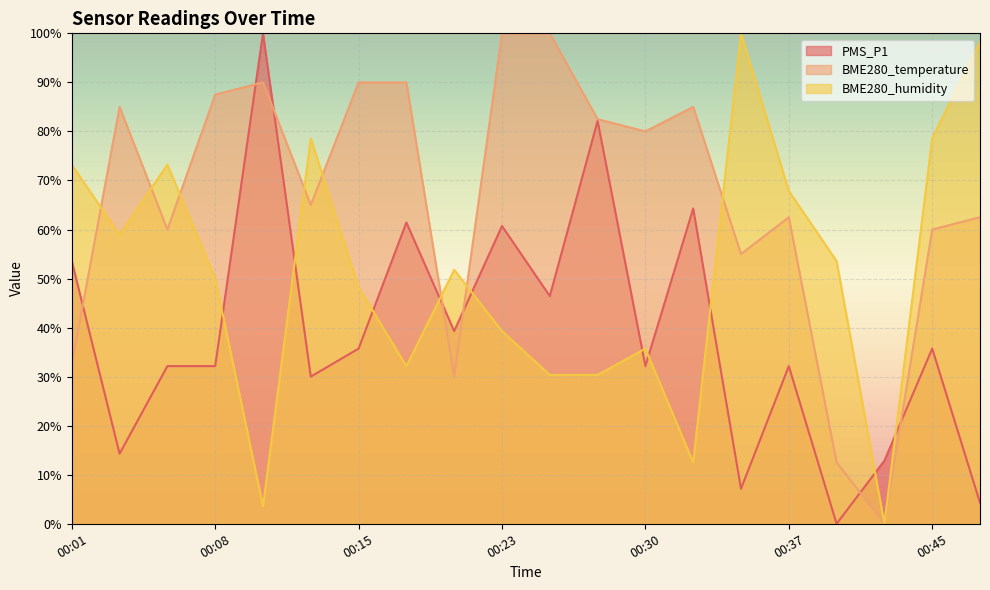

At which label is BME280_temperature closest to 50?

00:35